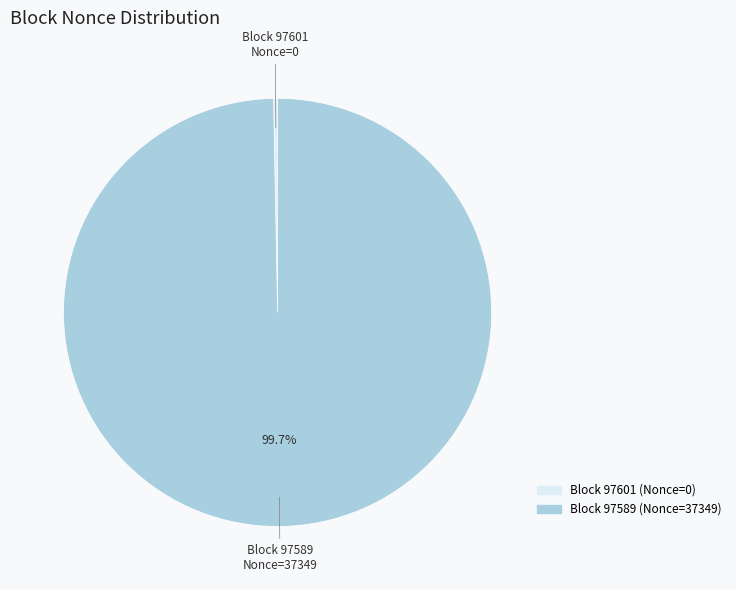

Is there a majority slice in this chart?

Yes